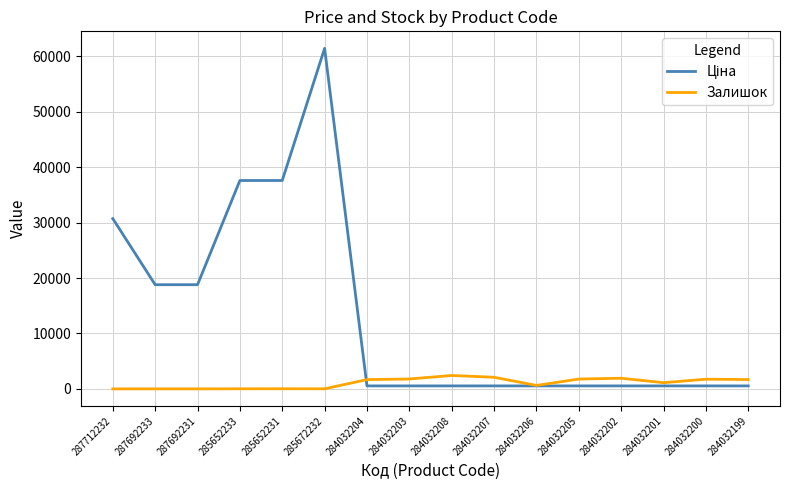

The Залишок series shows 1688.0 at 284032199. True or false?

True